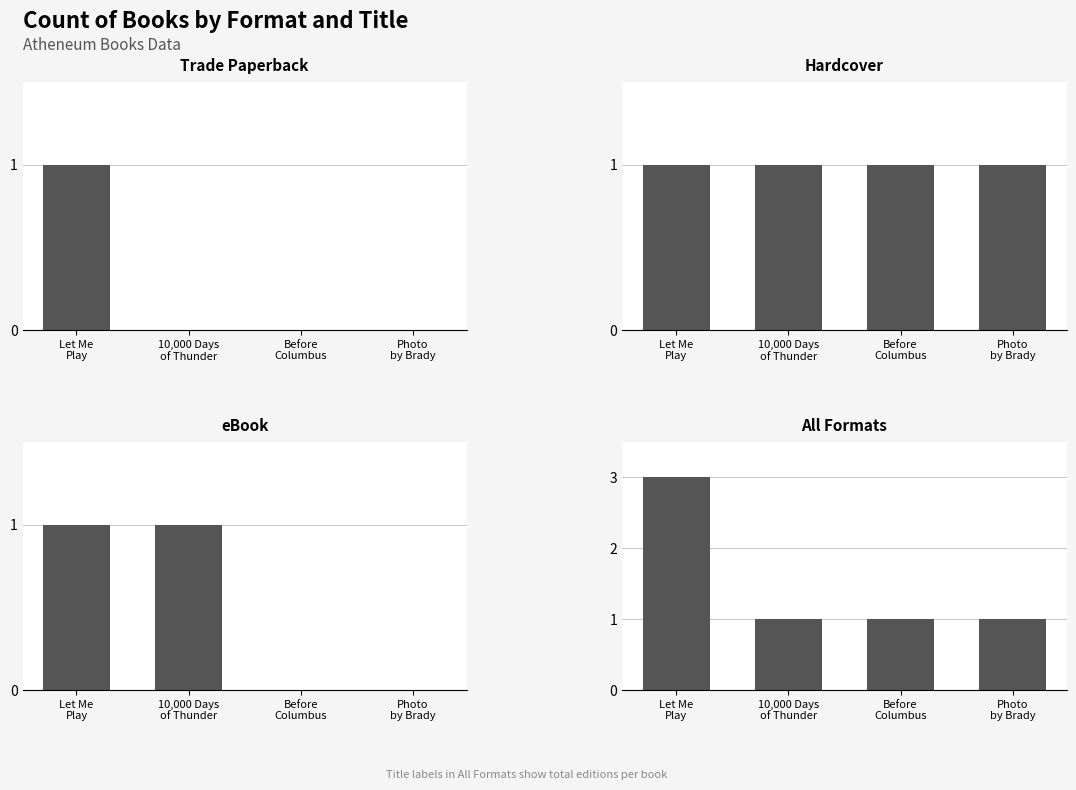

What is the label of the 3rd bar from the left?

Before
Columbus